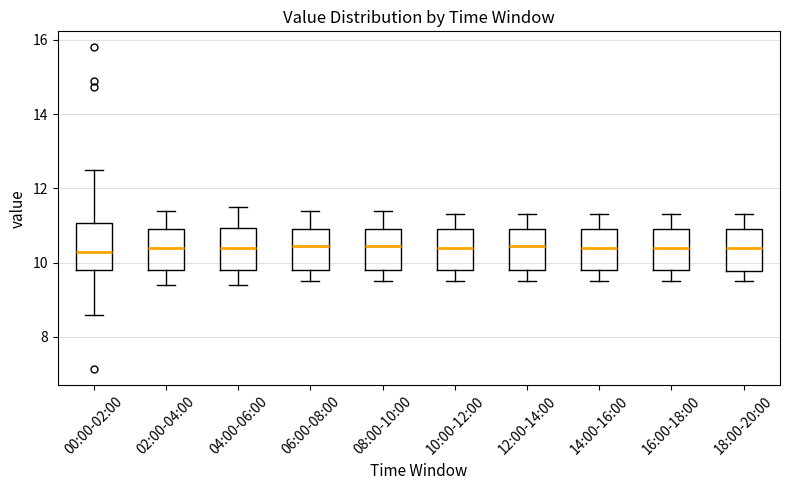

Reading left to right, read every box against the y-axis: the position of its median line, the range the box covers, and the ends of its whiskers. The values are not printed on the chart, so give them approximately, as read against the axis.

00:00-02:00: median 10.2, box 9.8 to 11.0, whiskers 8.6 to 12.6
02:00-04:00: median 10.4, box 9.8 to 11.0, whiskers 9.4 to 11.4
04:00-06:00: median 10.4, box 9.8 to 11.0, whiskers 9.4 to 11.6
06:00-08:00: median 10.4, box 9.8 to 11.0, whiskers 9.6 to 11.4
08:00-10:00: median 10.4, box 9.8 to 11.0, whiskers 9.6 to 11.4
10:00-12:00: median 10.4, box 9.8 to 11.0, whiskers 9.6 to 11.4
12:00-14:00: median 10.4, box 9.8 to 11.0, whiskers 9.6 to 11.4
14:00-16:00: median 10.4, box 9.8 to 11.0, whiskers 9.6 to 11.4
16:00-18:00: median 10.4, box 9.8 to 11.0, whiskers 9.6 to 11.4
18:00-20:00: median 10.4, box 9.8 to 11.0, whiskers 9.6 to 11.4